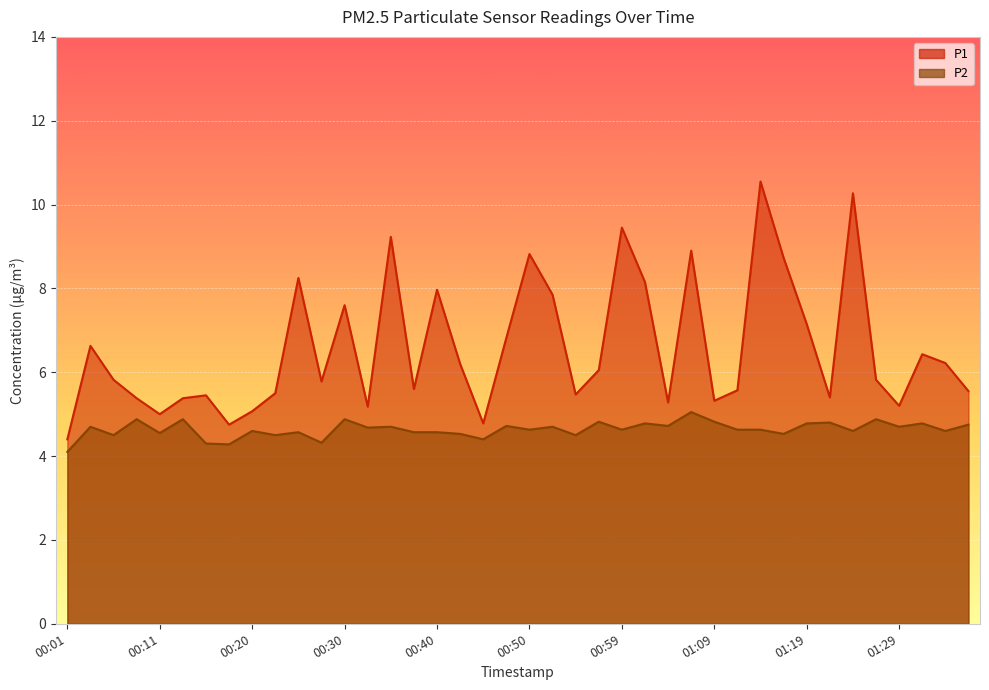

What position from the right is 01:36?

1